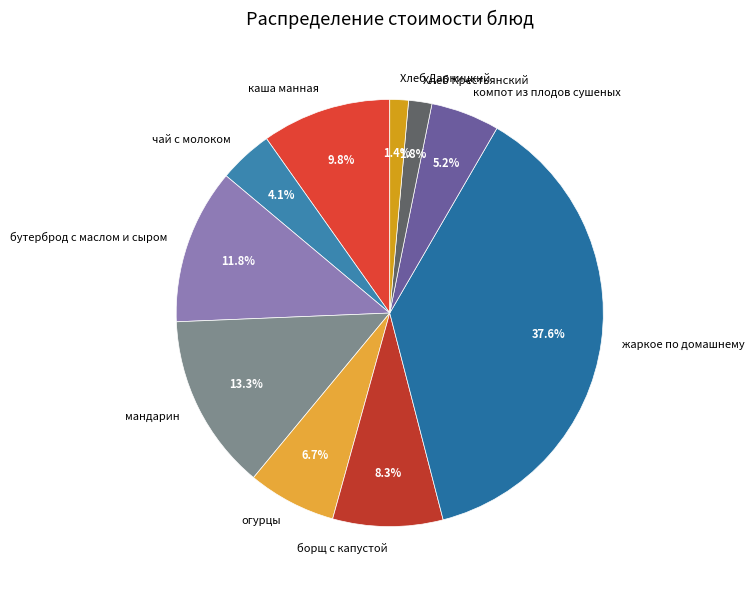

Does жаркое по домашнему represent more than half of the total?

No